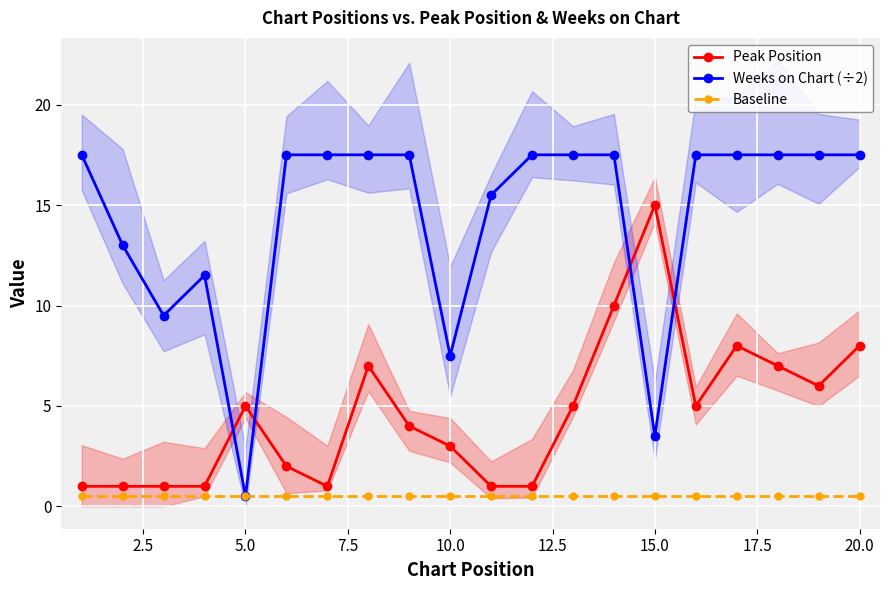

What is the value of the Peak Position point at the 13th from the left?

5.0